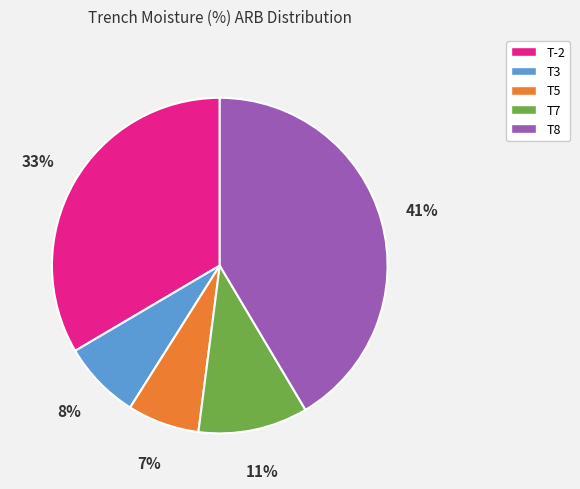

Is the sum of T8 and T5 greater than half?

No